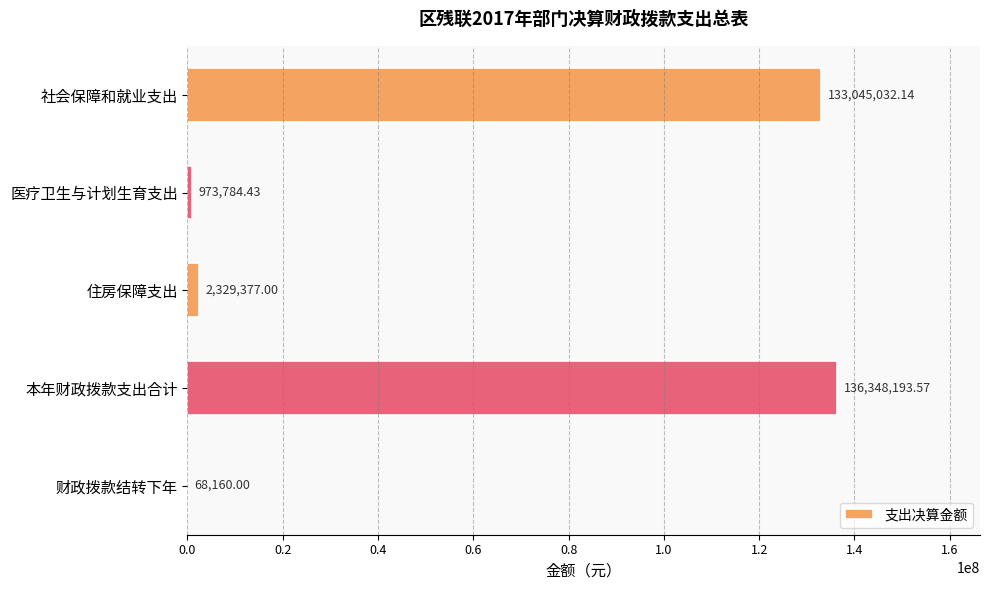

Approximately how many times larger is the value at 医疗卫生与计划生育支出 compared to 财政拨款结转下年?

14.3